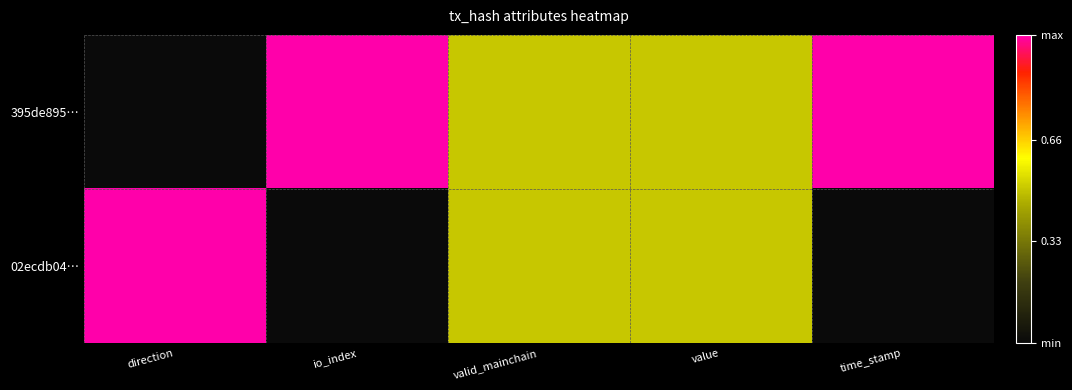

Which series has the largest range (max minus min)?

395de895…